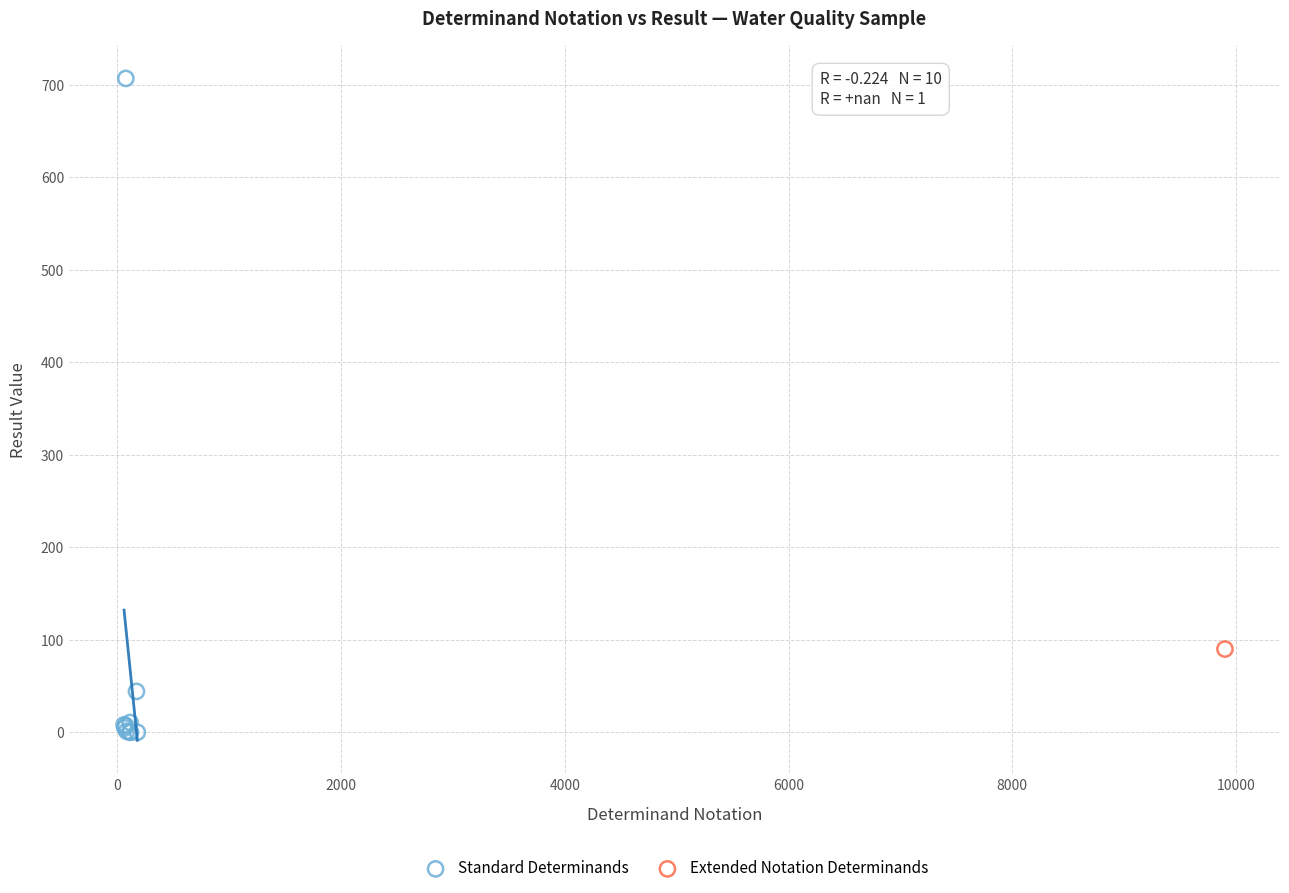

What are all the series names shown in the legend?

Standard Determinands, Extended Notation Determinands